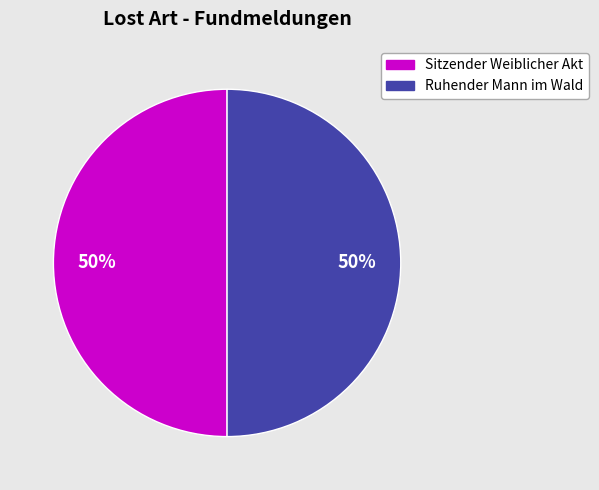

Is the sum of Sitzender Weiblicher Akt and Ruhender Mann im Wald greater than half?

Yes